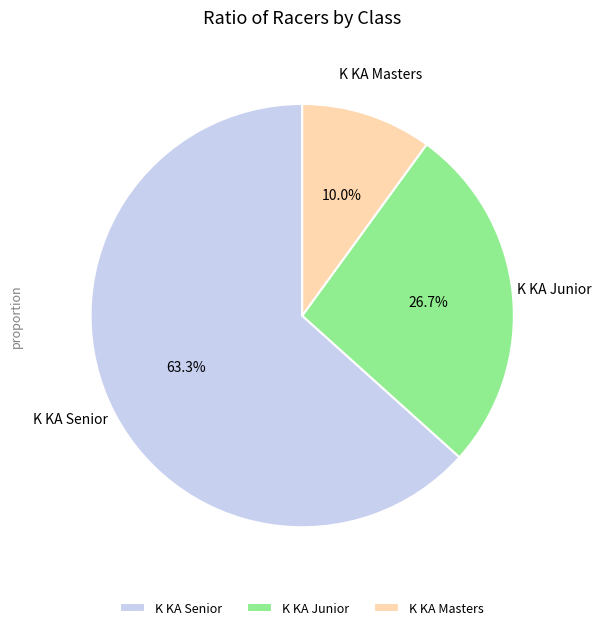

How many slices are in this pie chart?

3